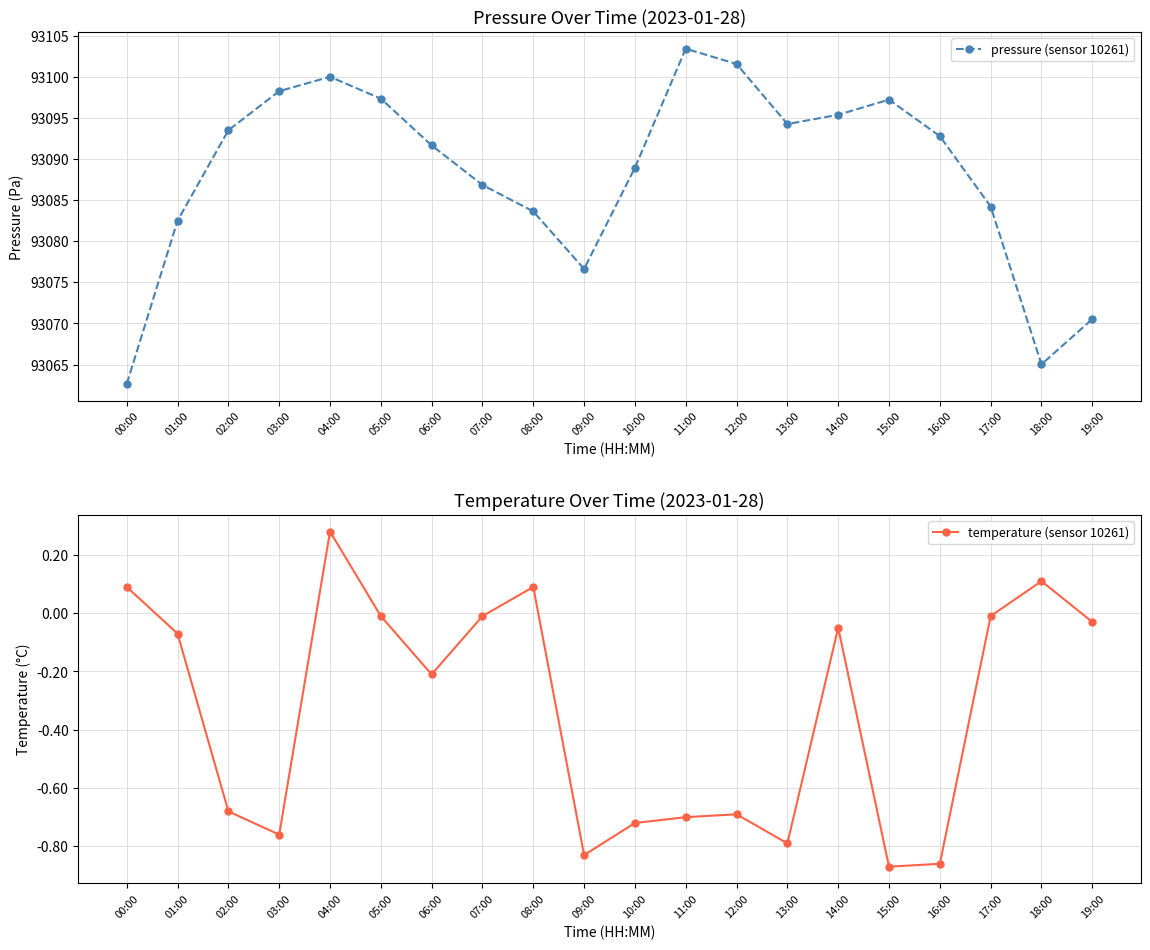

Reading right to left, what are all the values shown in this chart?

pressure (sensor 10261): 19:00=93070.5	18:00=93065.0	17:00=93084.2	16:00=93092.8	15:00=93097.2	14:00=93095.4	13:00=93094.2	12:00=93101.6	11:00=93103.4	10:00=93088.9	09:00=93076.6	08:00=93083.6	07:00=93086.8	06:00=93091.7	05:00=93097.3	04:00=93100.0	03:00=93098.2	02:00=93093.5	01:00=93082.5	00:00=93062.7
temperature (sensor 10261): 19:00=-0.0	18:00=0.1	17:00=-0.0	16:00=-0.9	15:00=-0.9	14:00=-0.1	13:00=-0.8	12:00=-0.7	11:00=-0.7	10:00=-0.7	09:00=-0.8	08:00=0.1	07:00=-0.0	06:00=-0.2	05:00=-0.0	04:00=0.3	03:00=-0.8	02:00=-0.7	01:00=-0.1	00:00=0.1